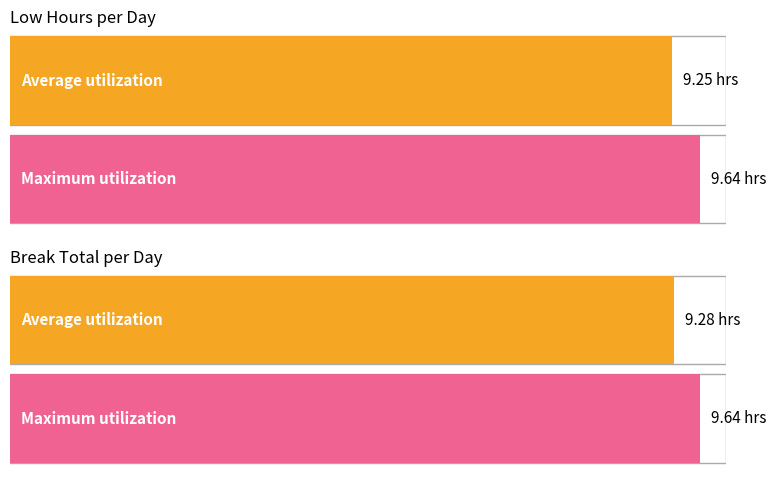

How many distinct data groups are displayed?

2